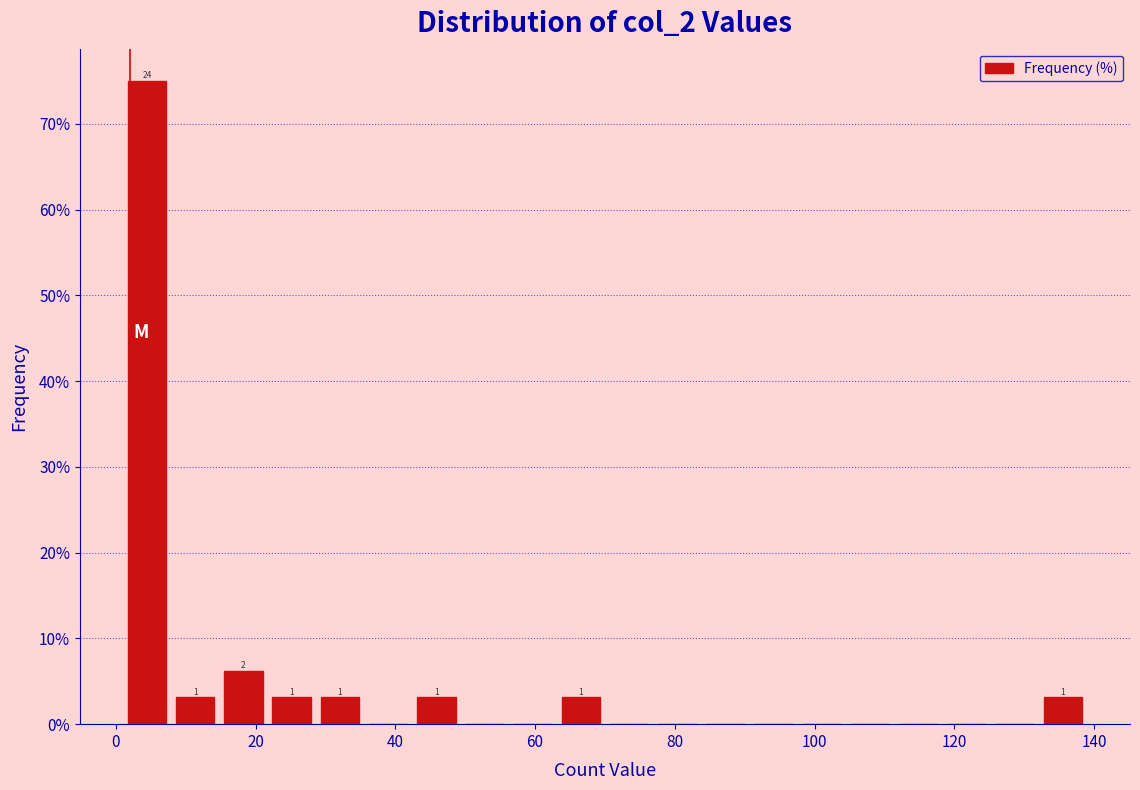

Around what value on the x-axis is the tallest bar? Give the approximate position of its centre, as read against the axis.

4